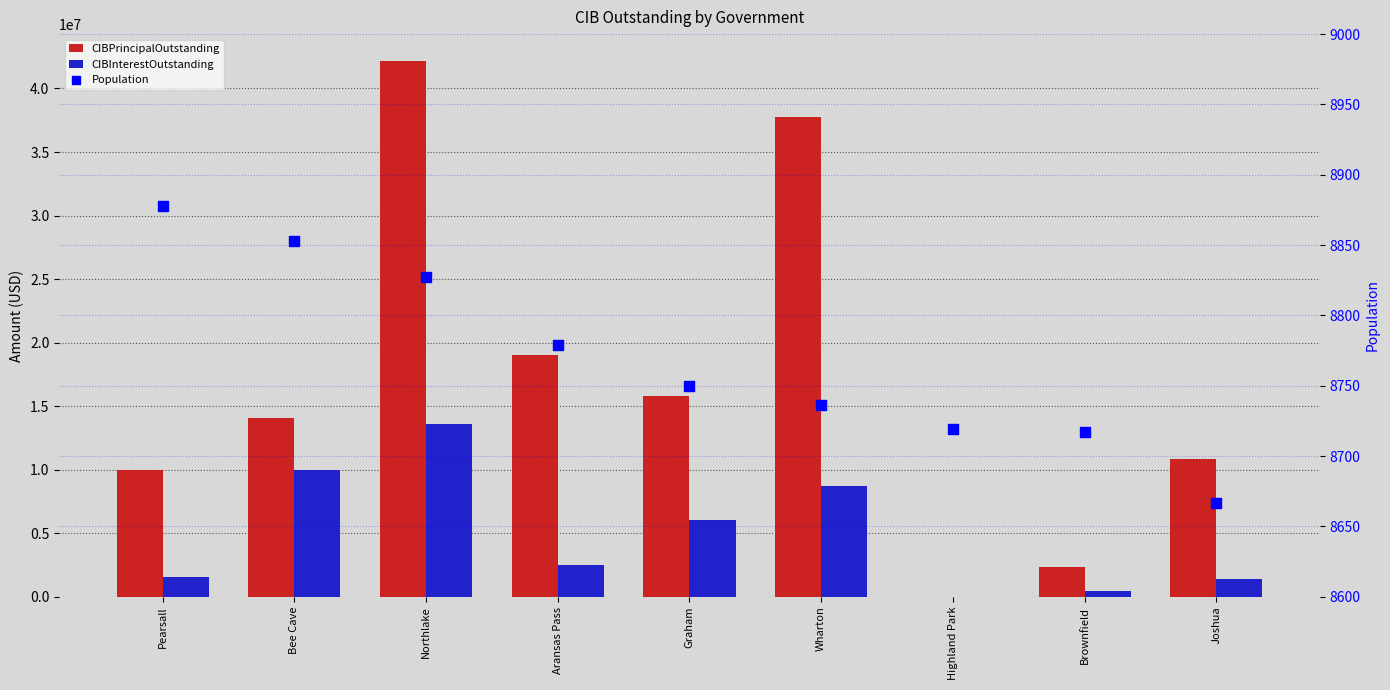

Which series has the largest total across all categories?

CIBPrincipalOutstanding